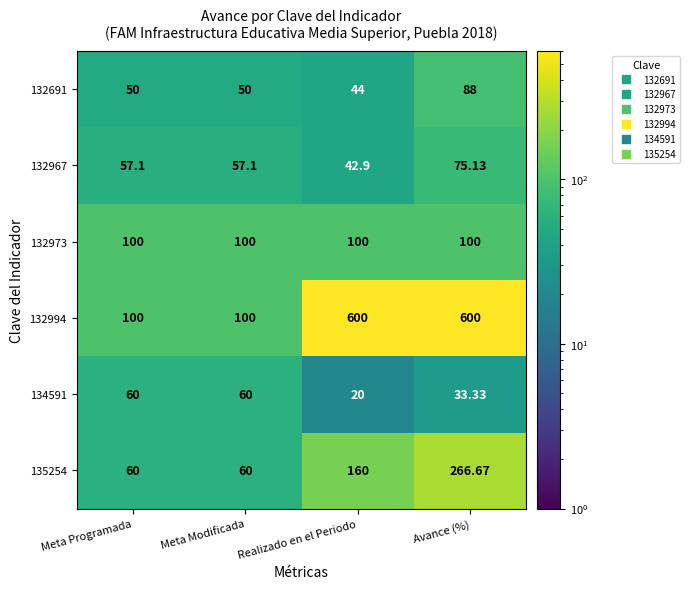

Is the value of 135254 at Meta Modificada greater than the value of 132967 at Avance (%)?

No